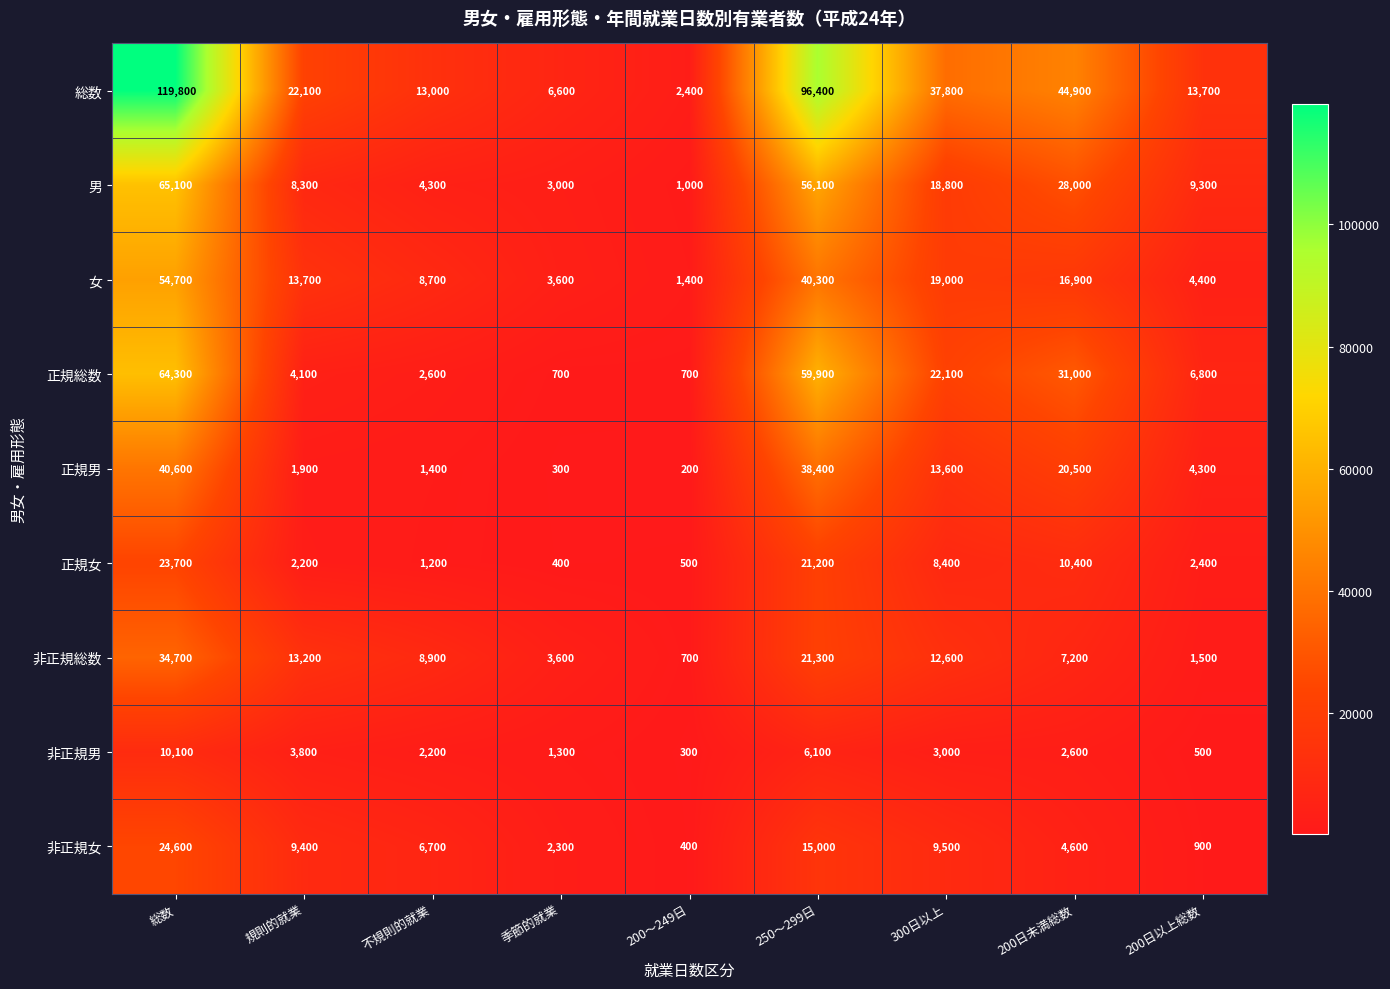

List the labels in order of 正規男 value, largest first.

総数, 250～299日, 200日未満総数, 300日以上, 200日以上総数, 規則的就業, 不規則的就業, 季節的就業, 200～249日